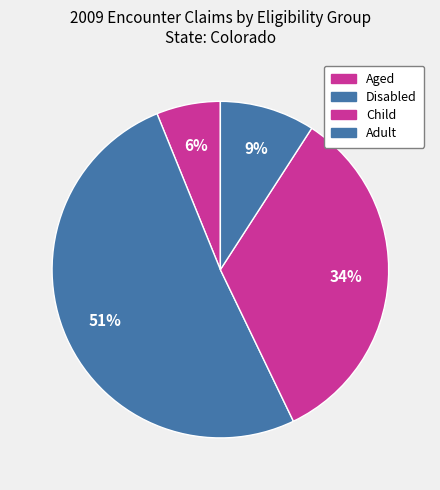

Combined, do Child and Aged account for over 50%?

No